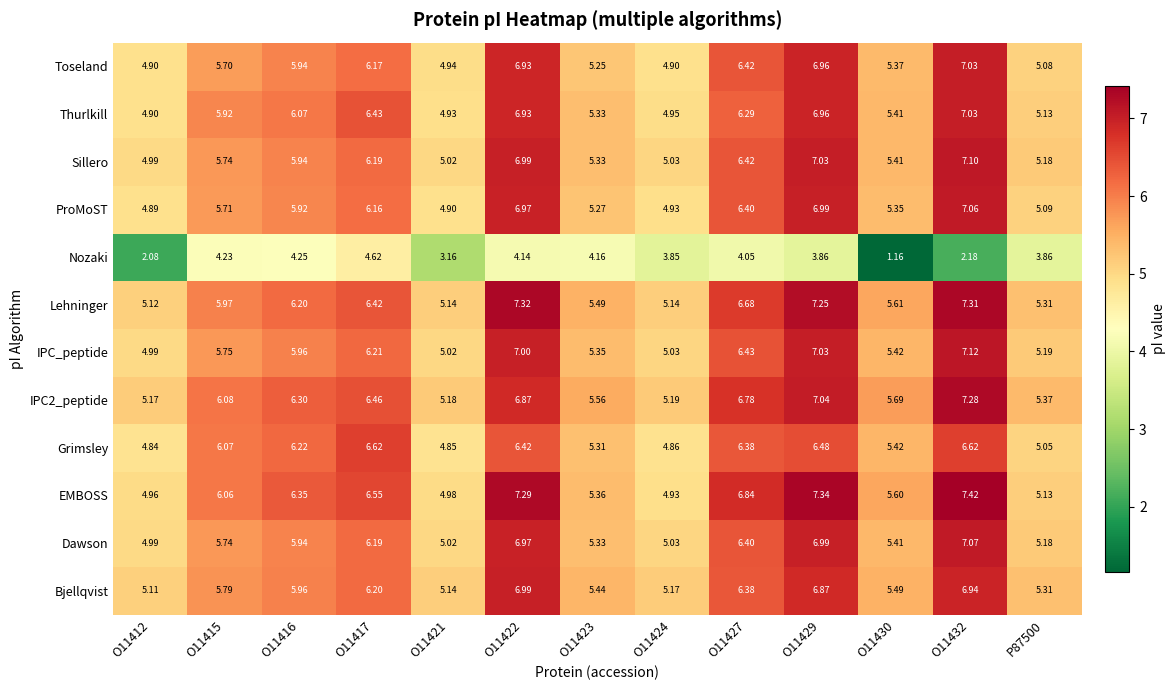

How many data points does each series have?

13